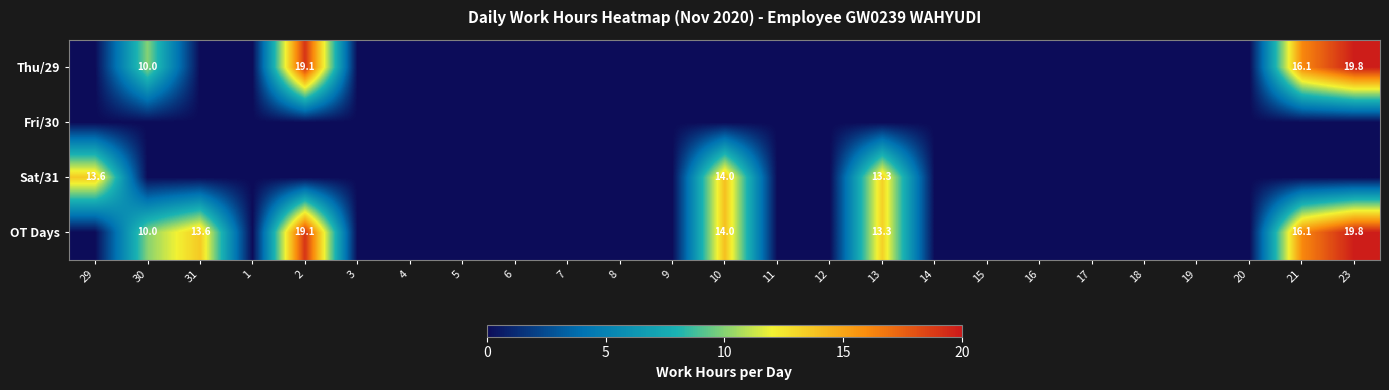

The value of Sat/31 at 13 is 13.3. True or false?

True